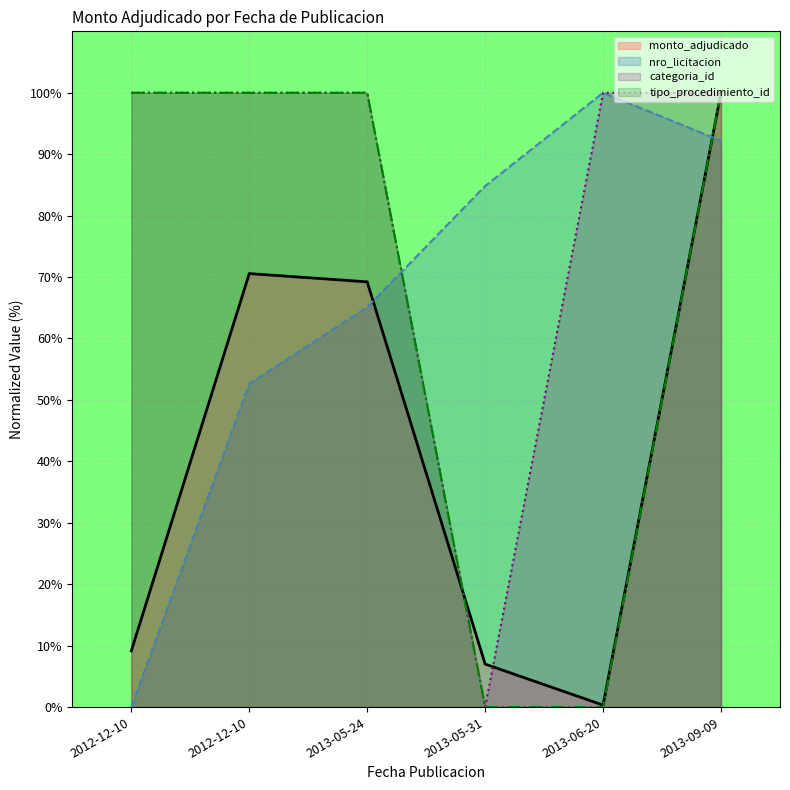

Reading left to right, what are all the values shown in this chart?

monto_adjudicado: 9.2	70.6	69.2	7.0	0.3	100.0
nro_licitacion: 0.0	52.6	65.1	84.8	100.0	92.2
categoria_id: 100.0	100.0	100.0	0.0	100.0	100.0
tipo_procedimiento_id: 100.0	100.0	100.0	0.0	0.0	100.0